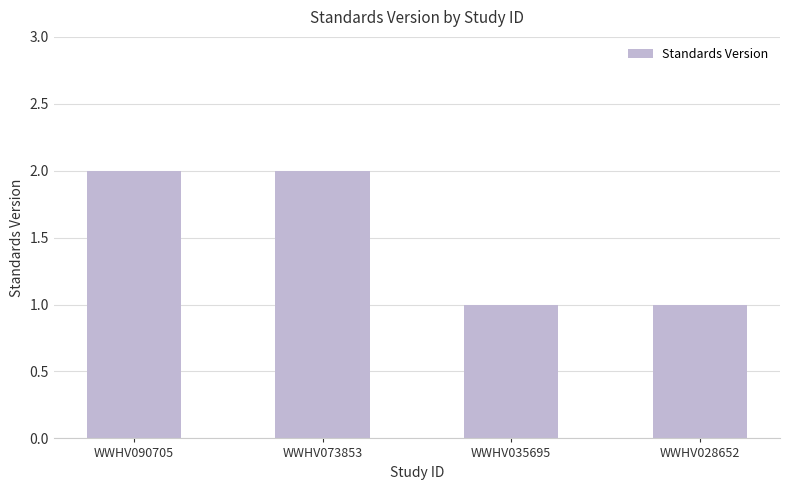

How many bars are there in total?

4